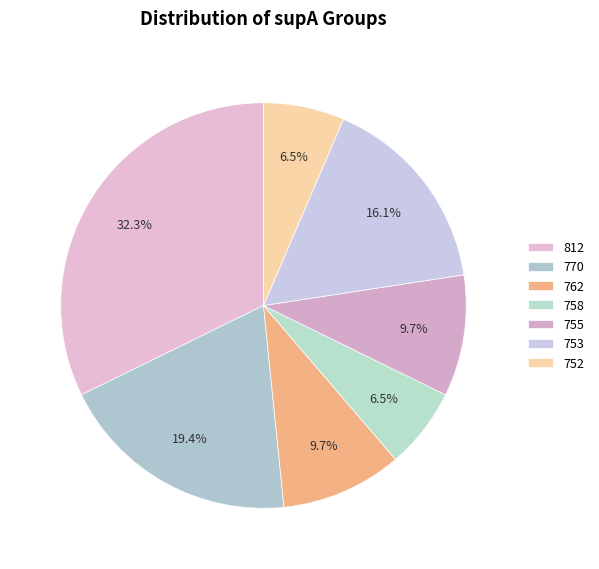

How many slices are in this pie chart?

7